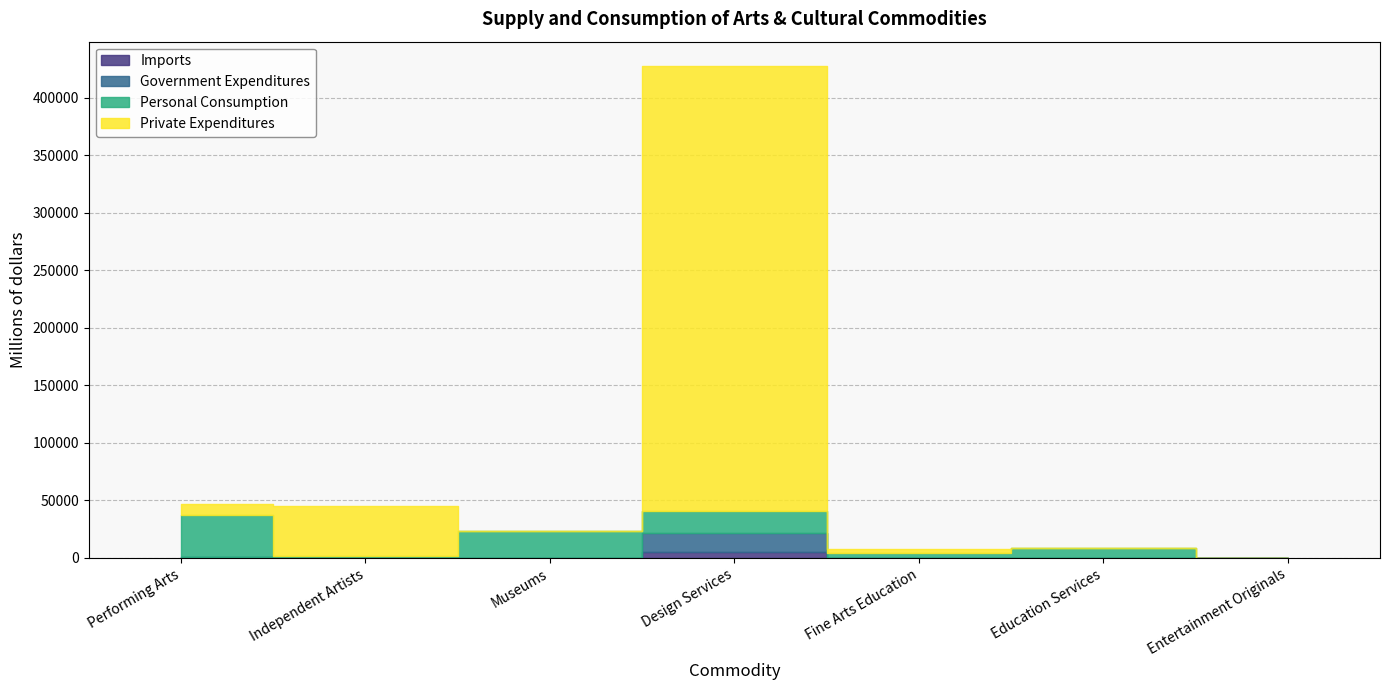

What value does the Total Supply series have at Independent Artists, to the nearest 100?

45700